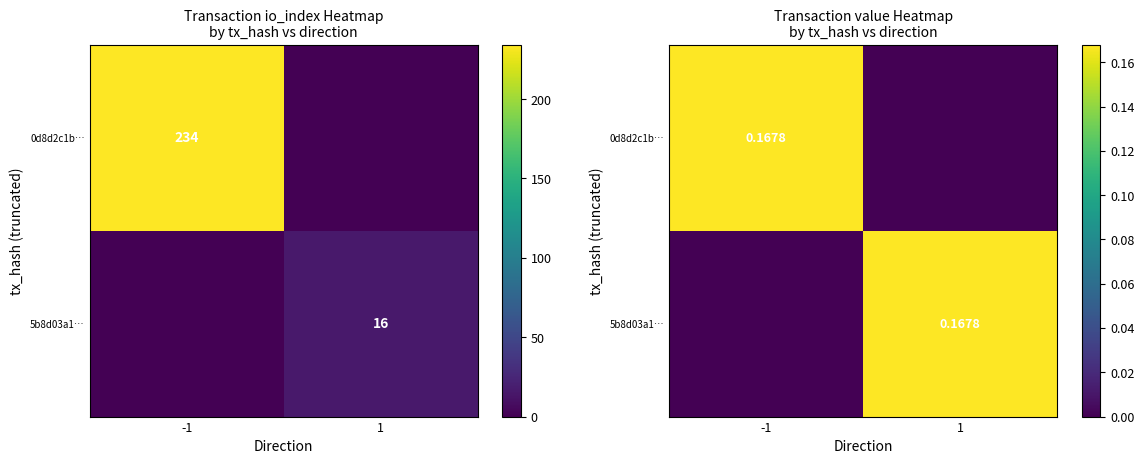

At which category is the sum across all series the highest?

-1